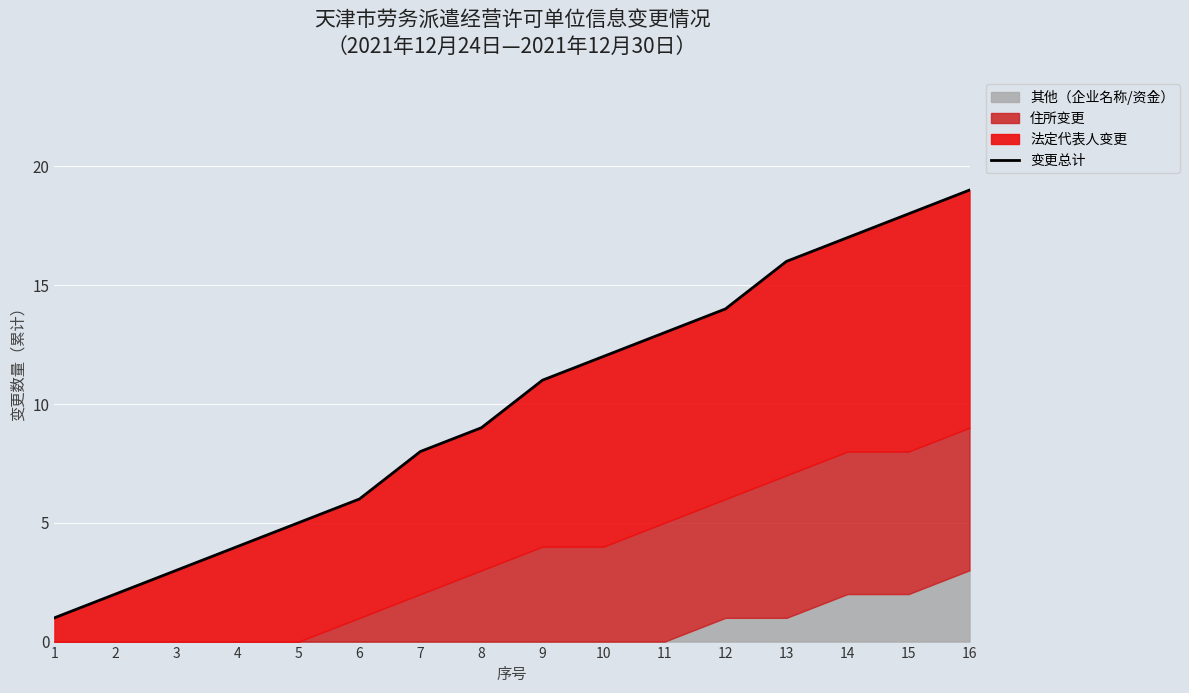

Where is the data nearest to the value 10?

8